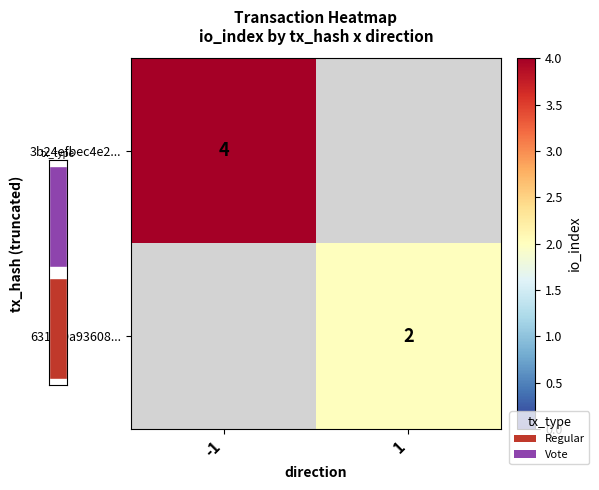

Rank the categories by 3b24efbec4e2... value from lowest to highest.

-1, 1